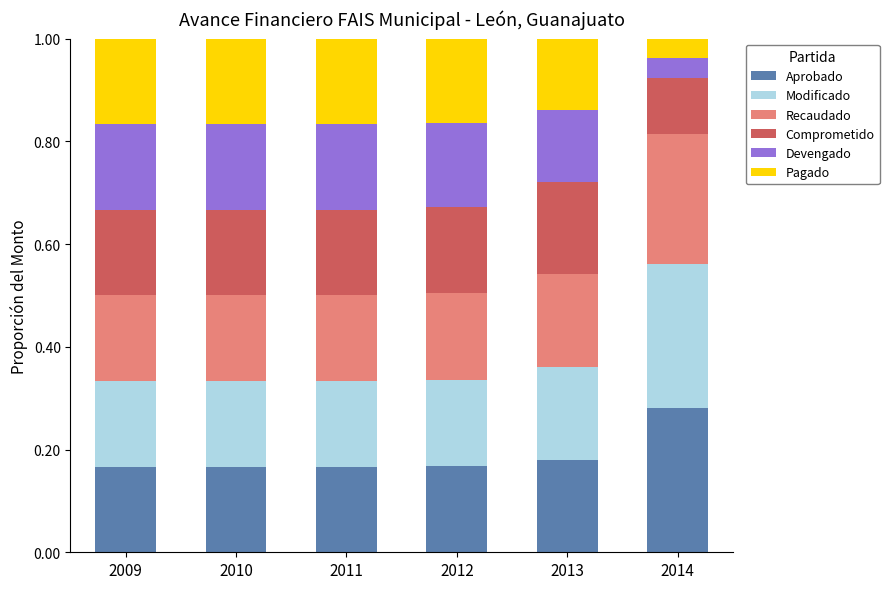

What is the total value across all series at 2012?

1.0